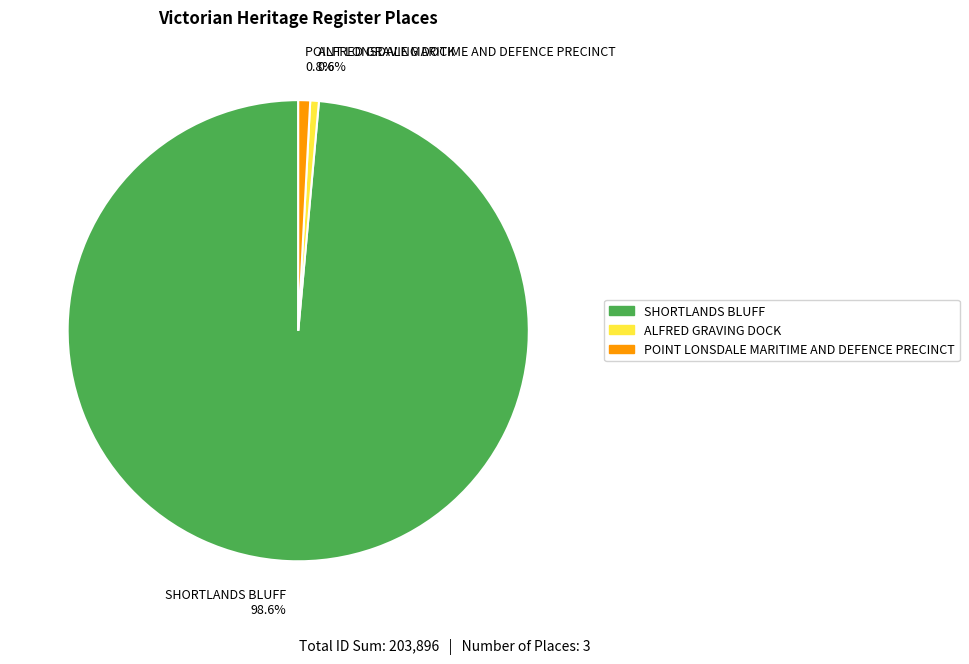

Count the number of slices in the pie.

3